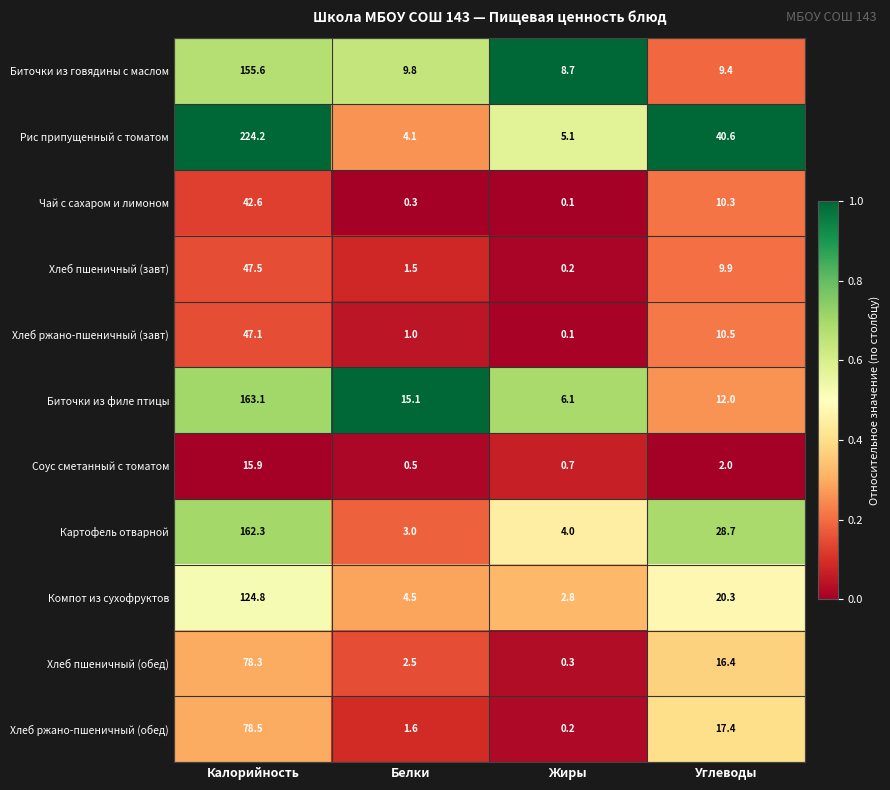

What is the total value across all series at Углеводы?

177.5